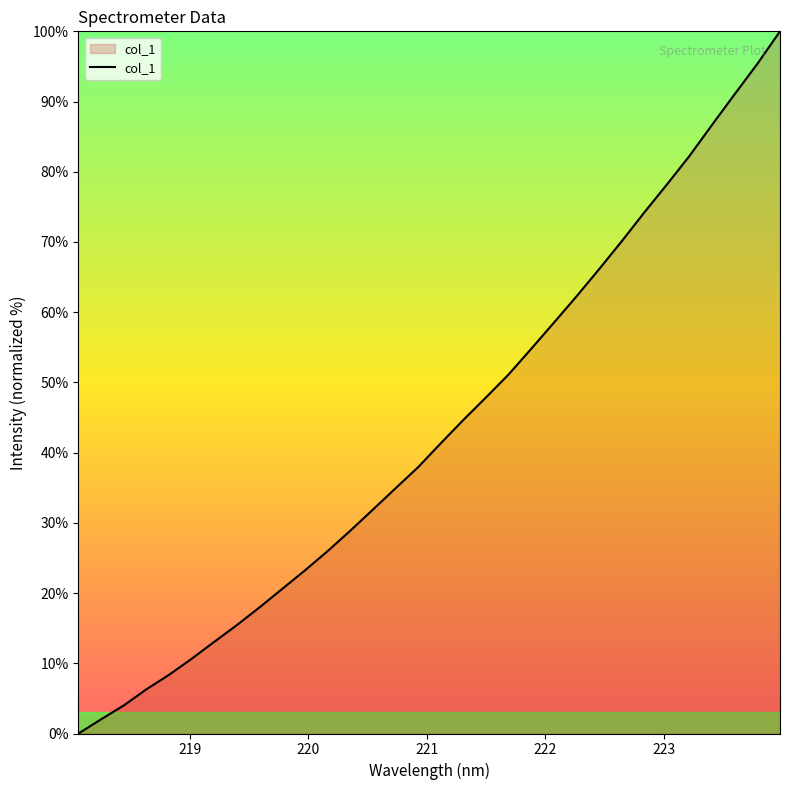

What is the difference between the maximum and minimum values?

100.0